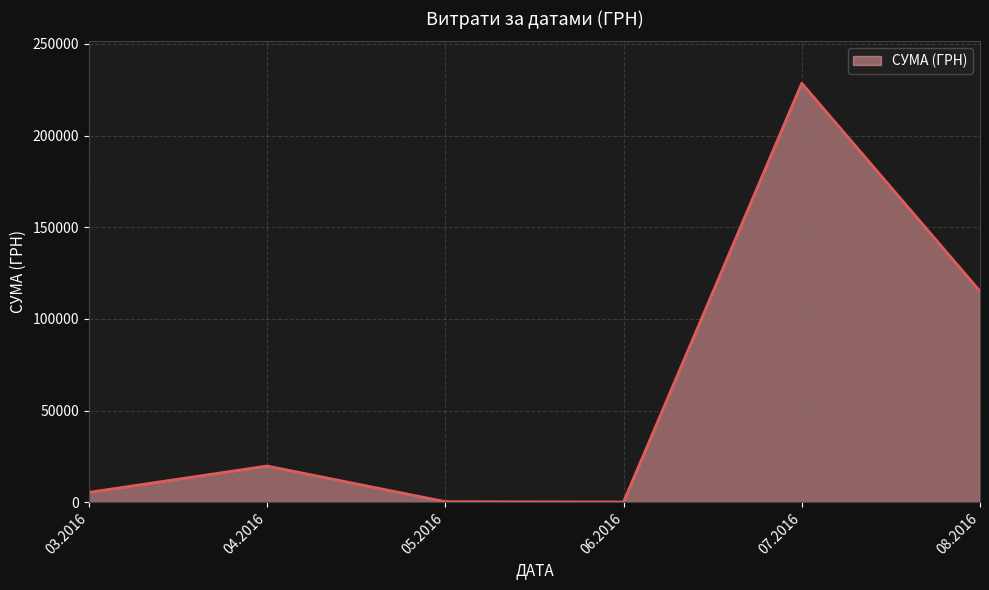

What is the change in value from 03.2016 to 08.2016?

+109751.3